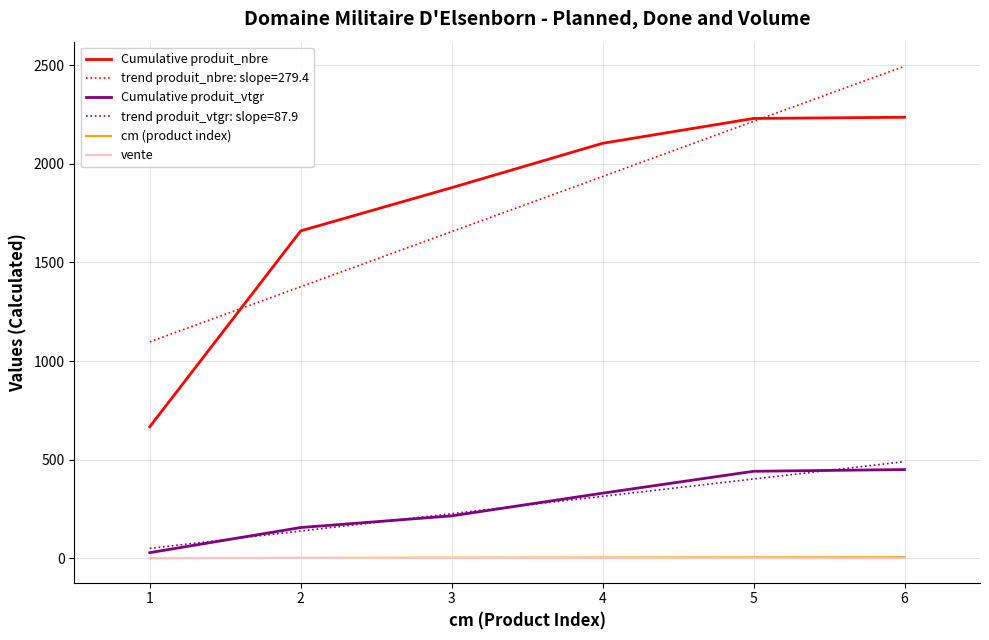

Which series has the widest spread of values?

Cumulative produit_nbre